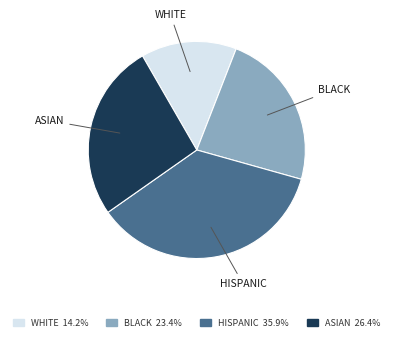

Combined, do HISPANIC 35.9% and BLACK 23.4% account for over 50%?

Yes